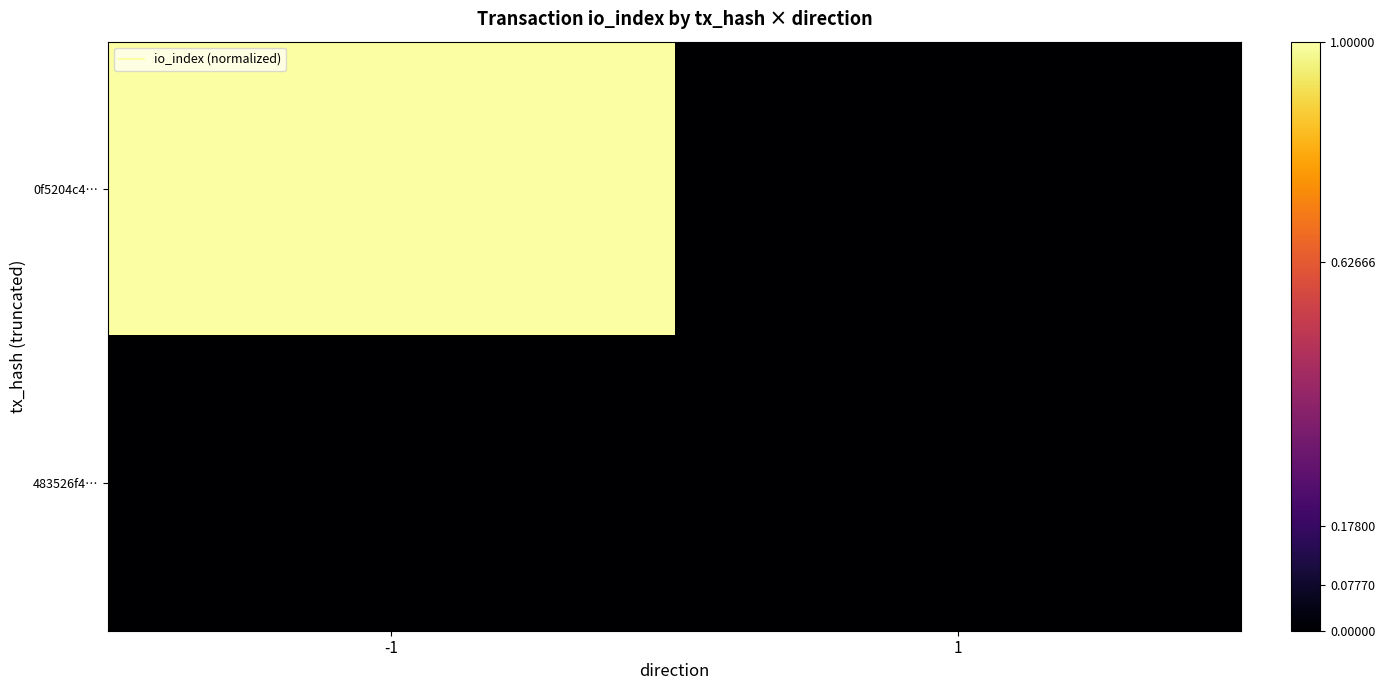

At how many categories does at least one series exceed 0?

1